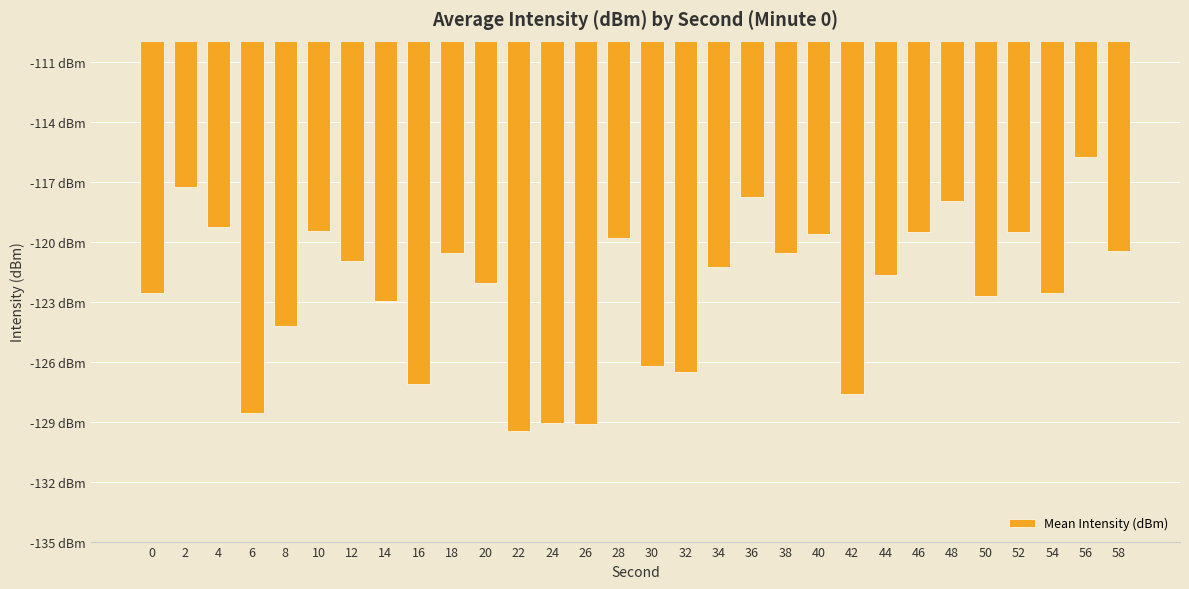

What is the greatest value displayed?

-115.8